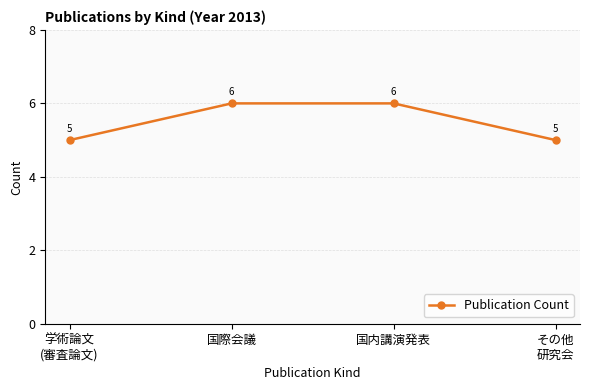

What is the ratio of the value at 学術論文
(審査論文) to the value at その他
研究会?

1.0